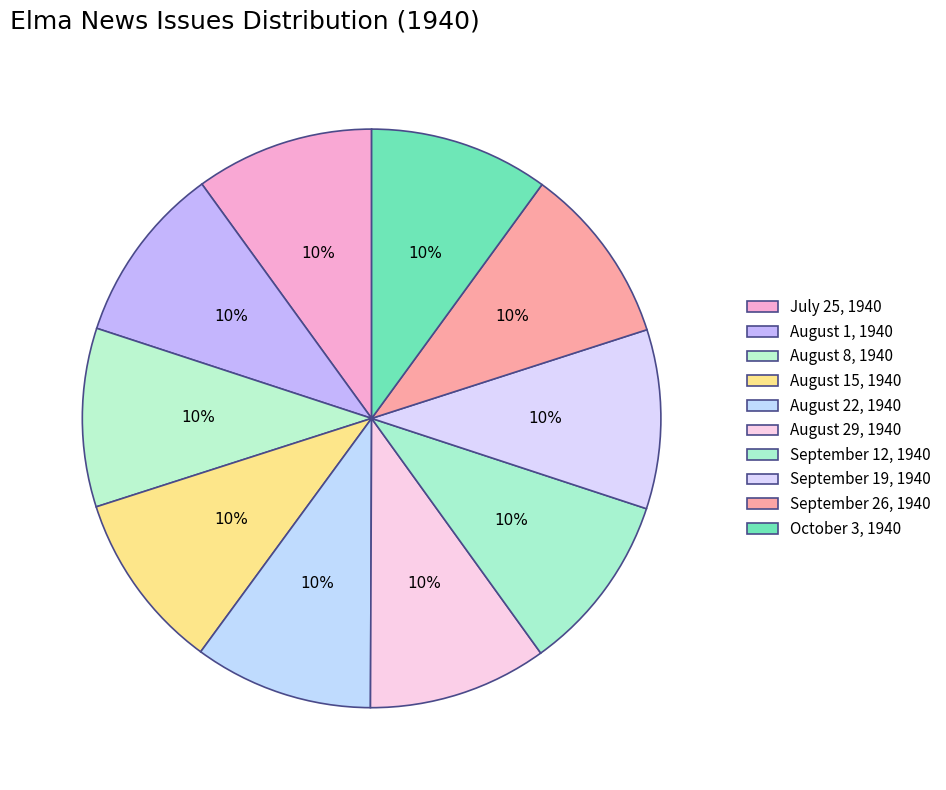

How many segments does this pie chart have?

10